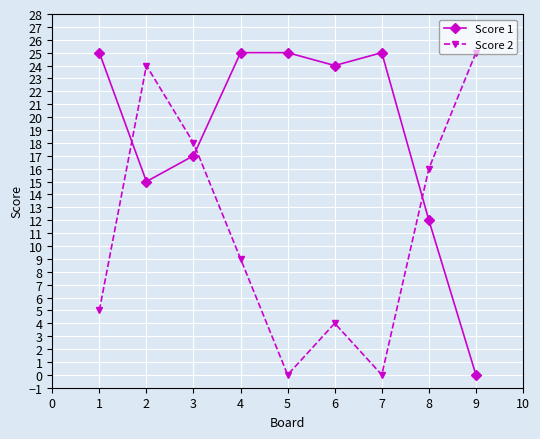

Where does the Score 1 series first go above 24?

1